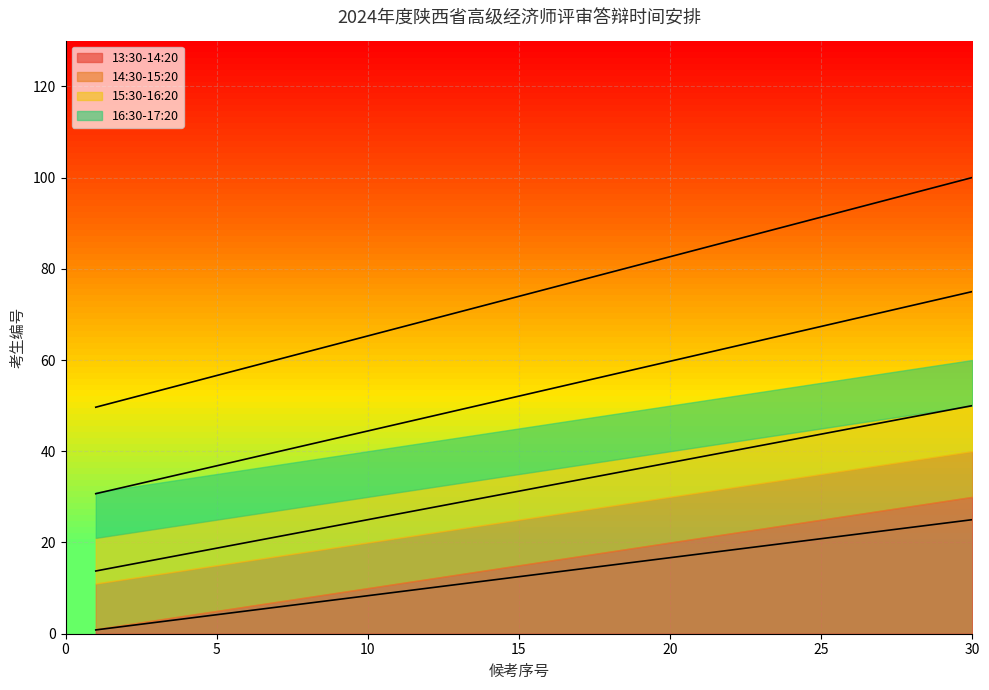

How many lines are shown in the chart?

4